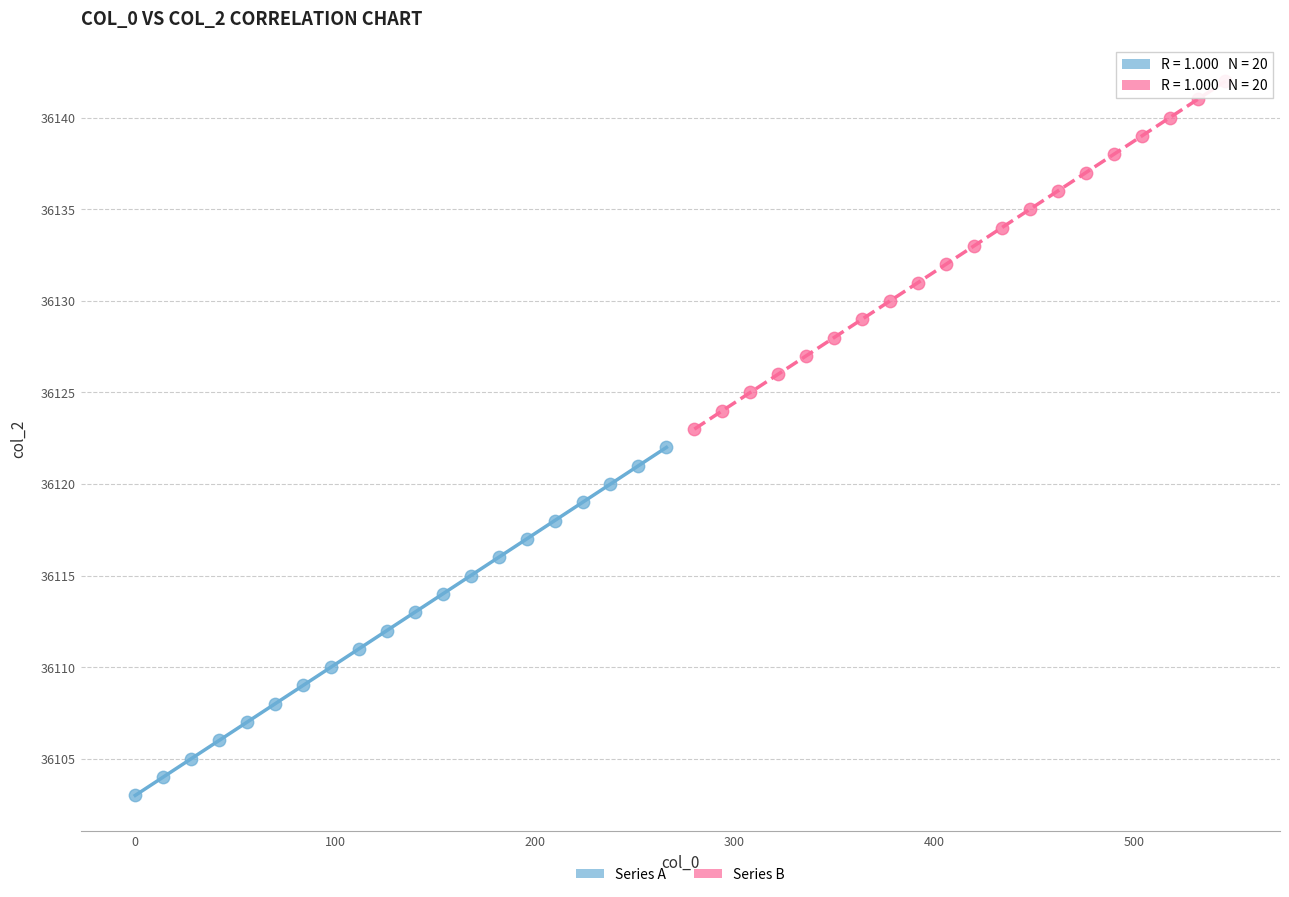

Which series reaches the minimum Y coordinate?

Series A